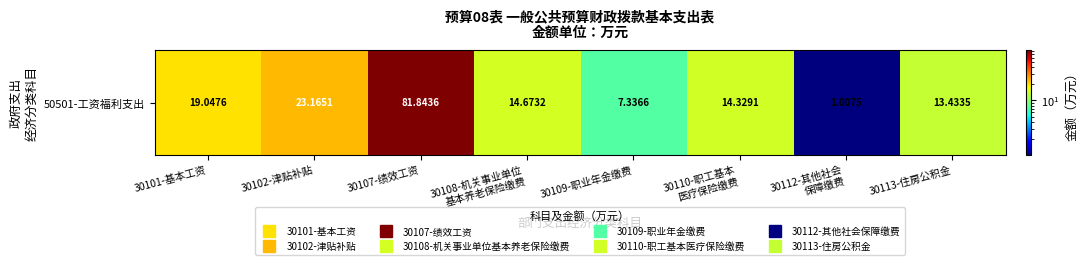

How many data points does each series have?

8